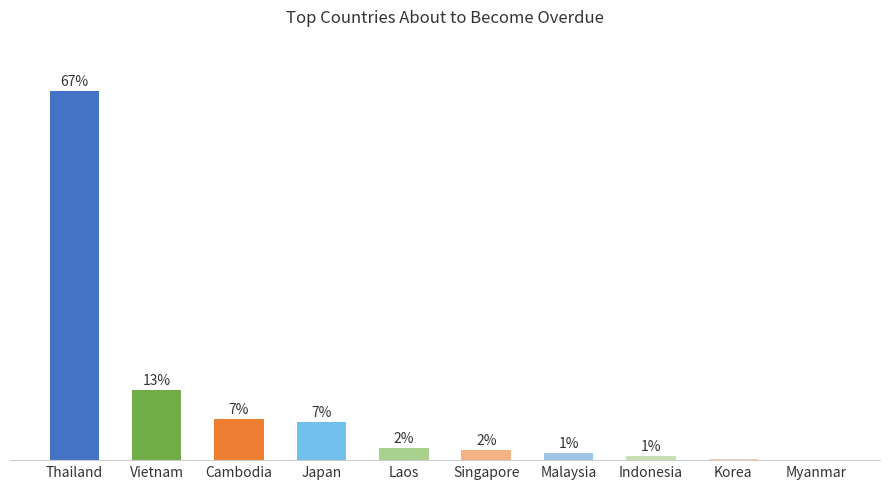

Are the bars horizontal?

No